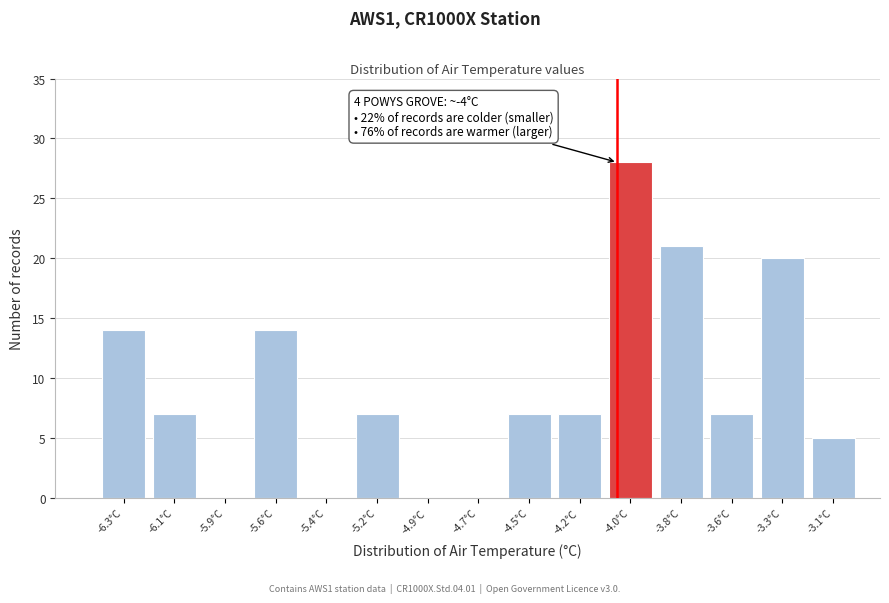

Reading right to left, extract all data points from this chart.

-3.1°C=5	-3.3°C=20	-3.6°C=7	-3.8°C=21	-4.0°C=28	-4.2°C=7	-4.5°C=7	-4.7°C=0	-4.9°C=0	-5.2°C=7	-5.4°C=0	-5.6°C=14	-5.9°C=0	-6.1°C=7	-6.3°C=14